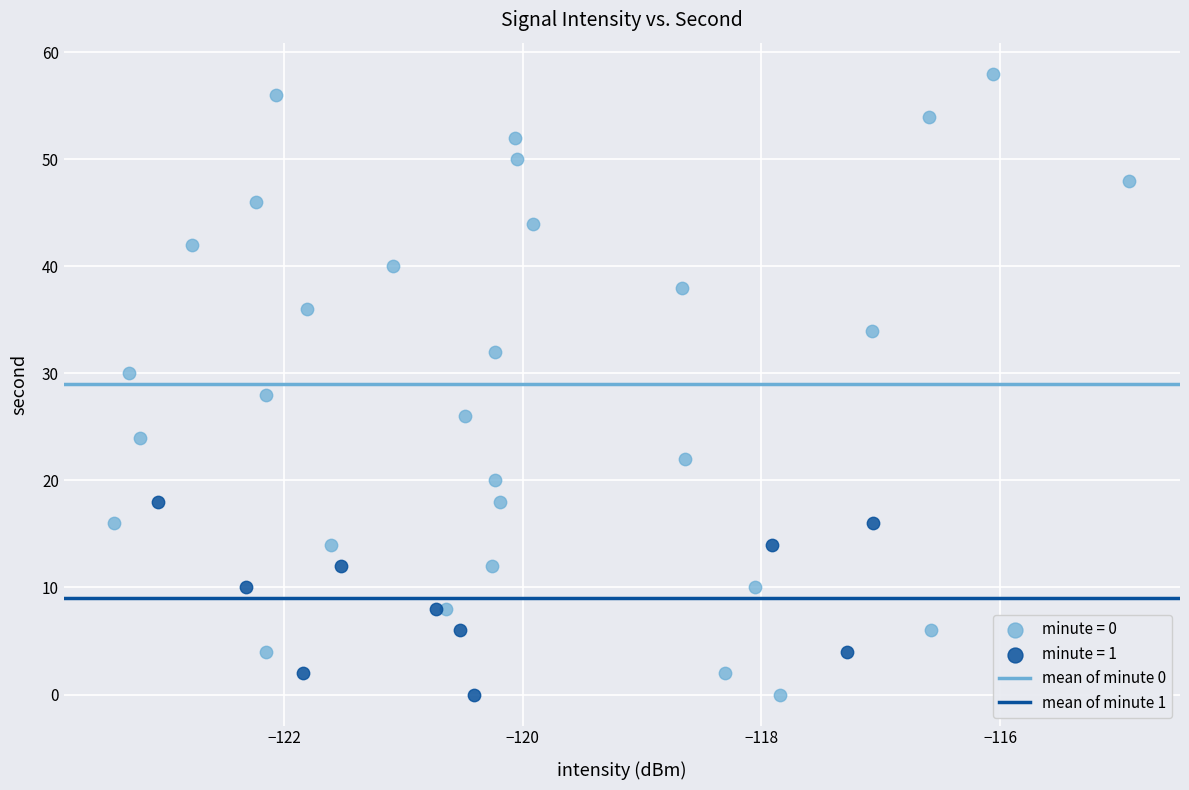

Which series reaches the maximum Y coordinate?

minute = 0